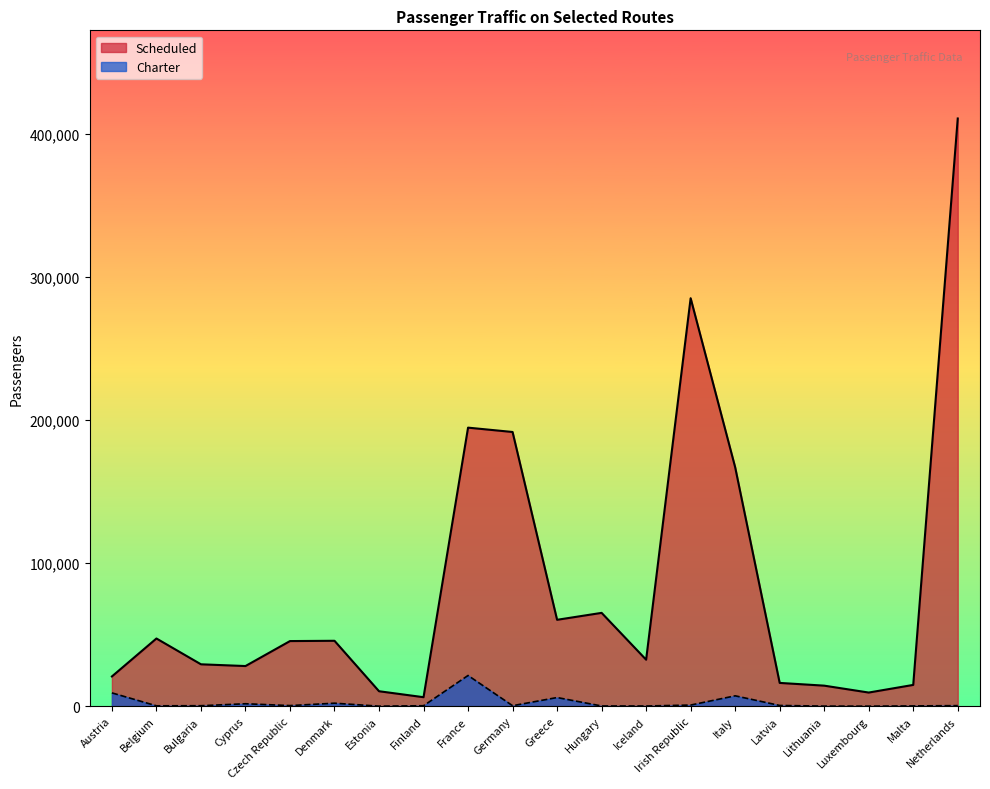

What is the sum of the Charter values at Belgium and Germany?

574